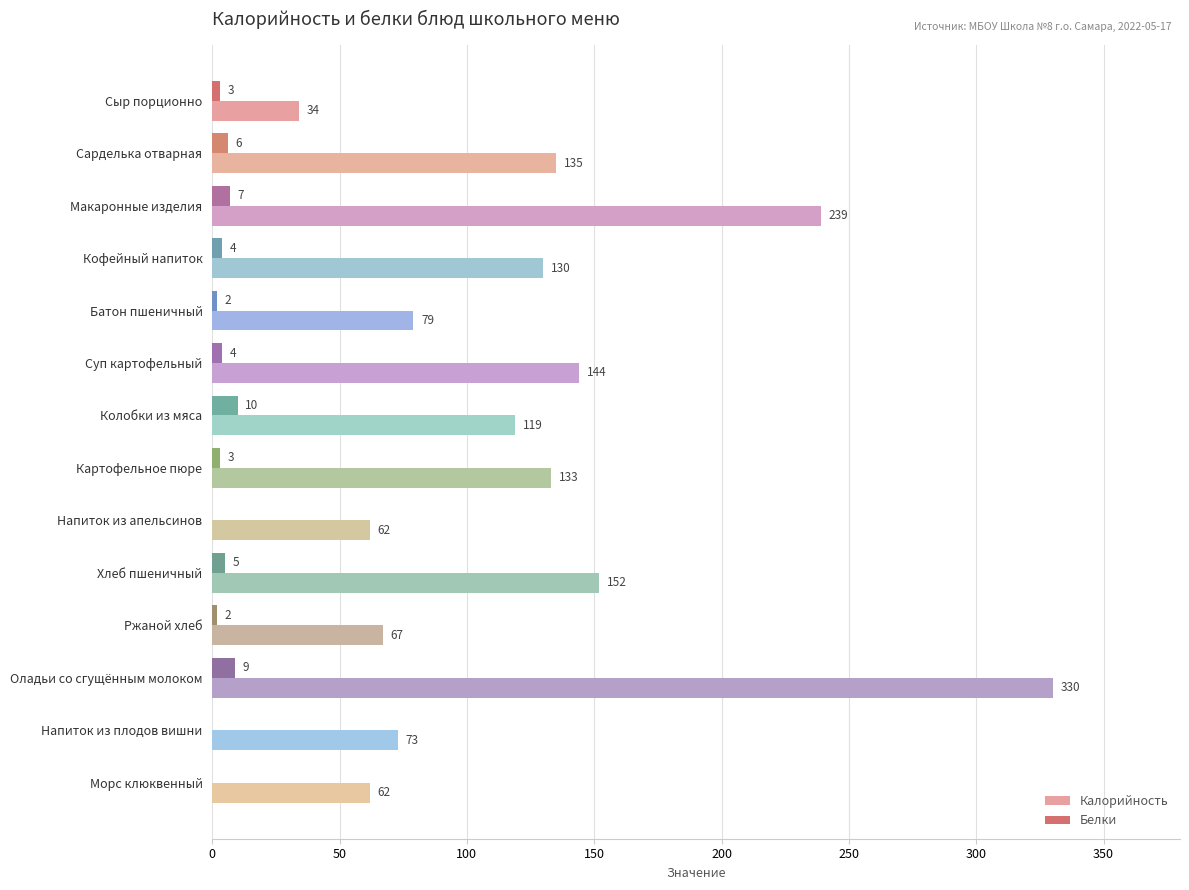

What is the greatest value displayed?

330